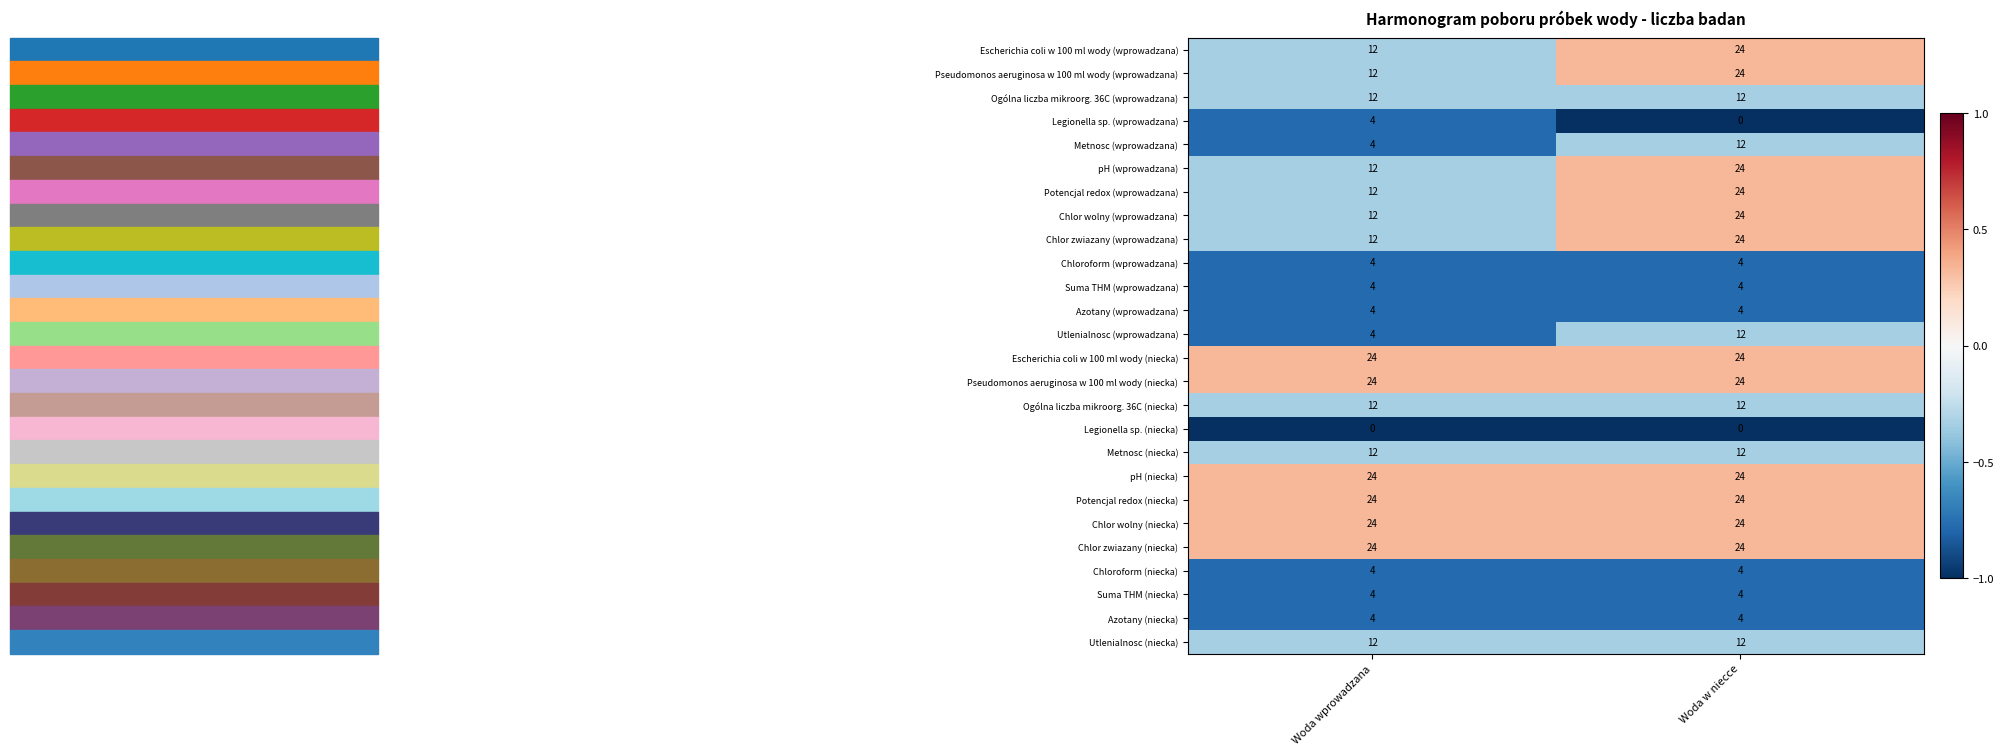

True or false: Chloroform (niecka) has a value of 4 at Woda wprowadzana.

True